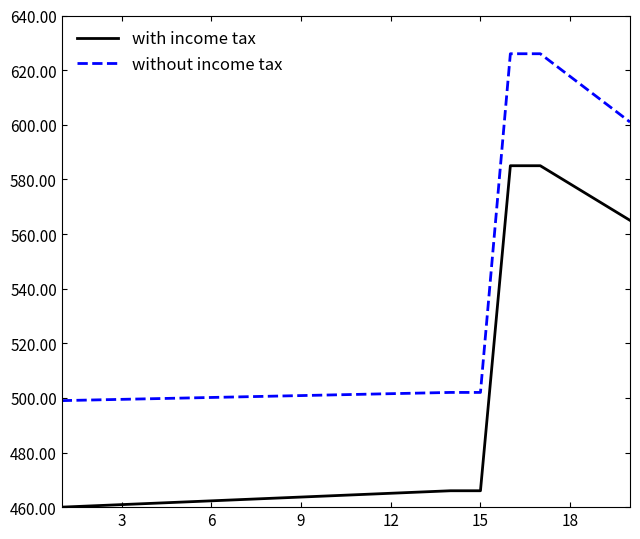

Which series has the widest spread of values?

without income tax